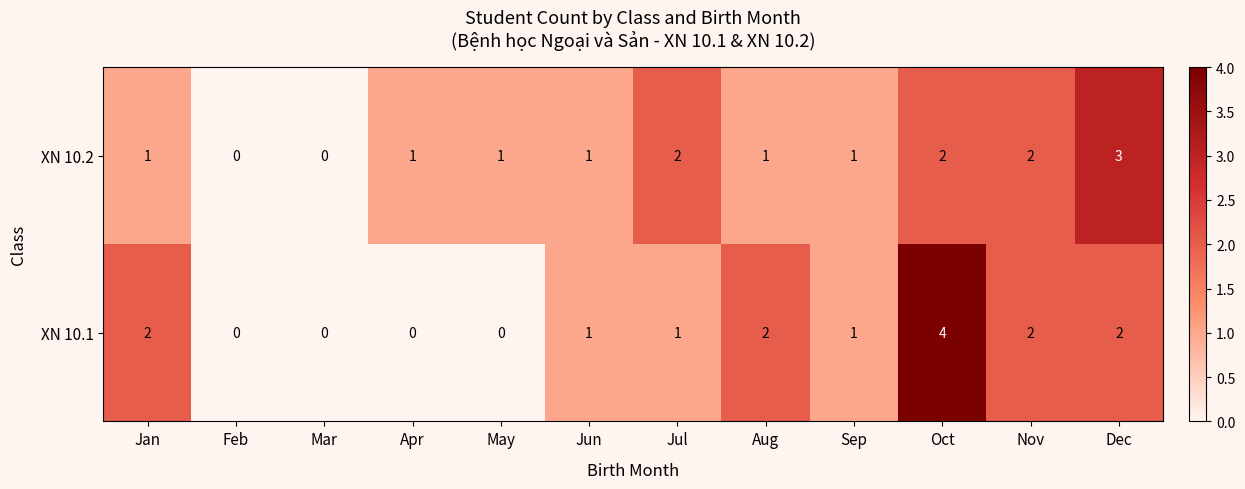

Is it true that XN 10.2 equals 3 at Dec?

True